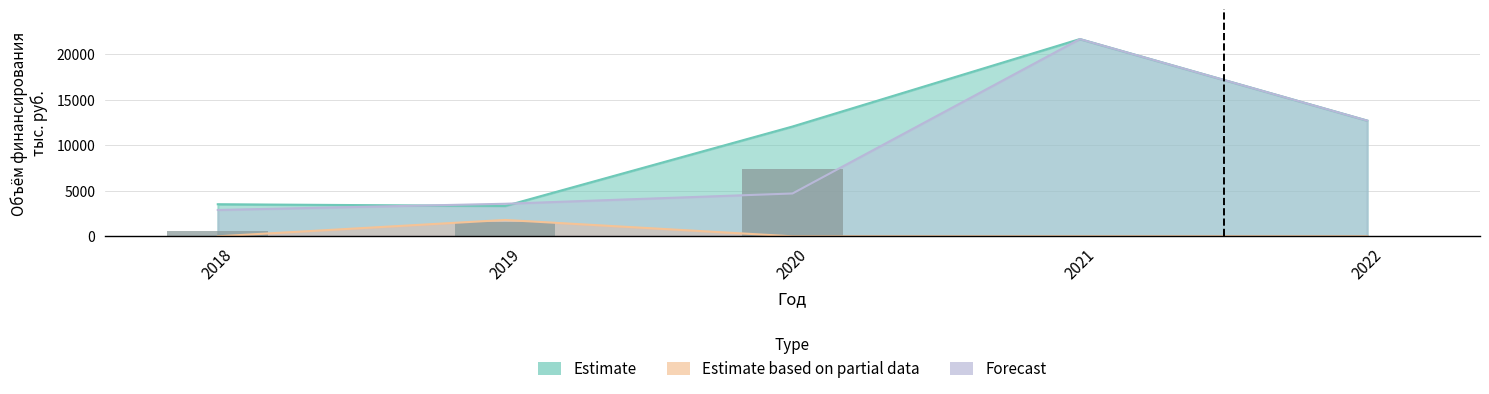

Are the bars horizontal?

No